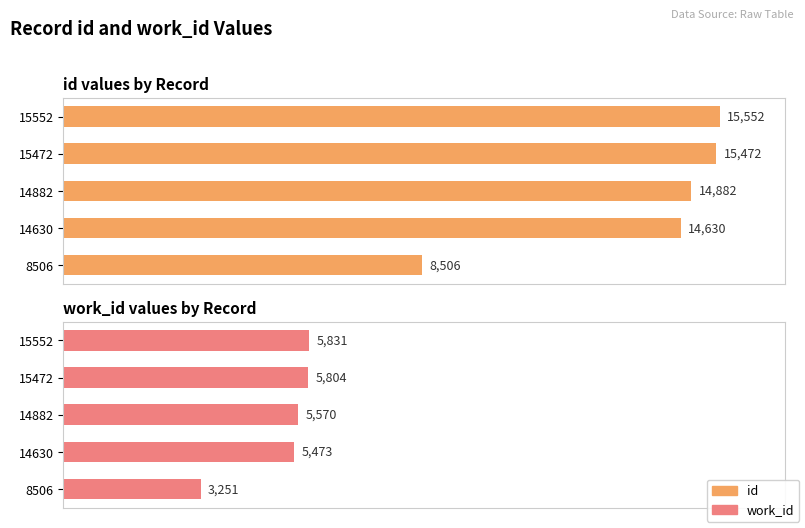

Between 8506 and 15472, which series saw the biggest shift?

id